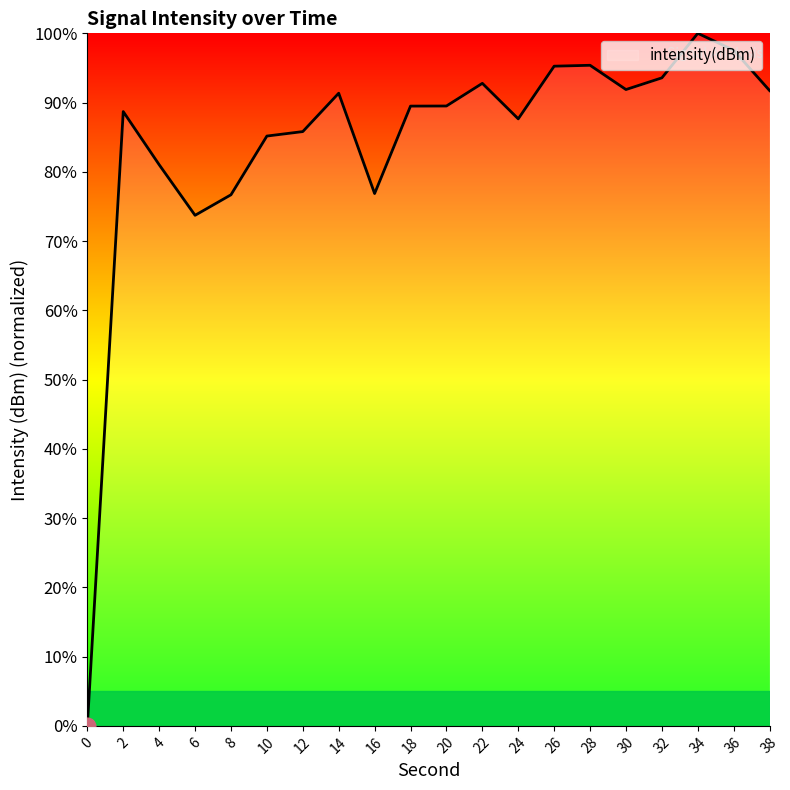

Is it true that the value at 18 is 89.5?

True